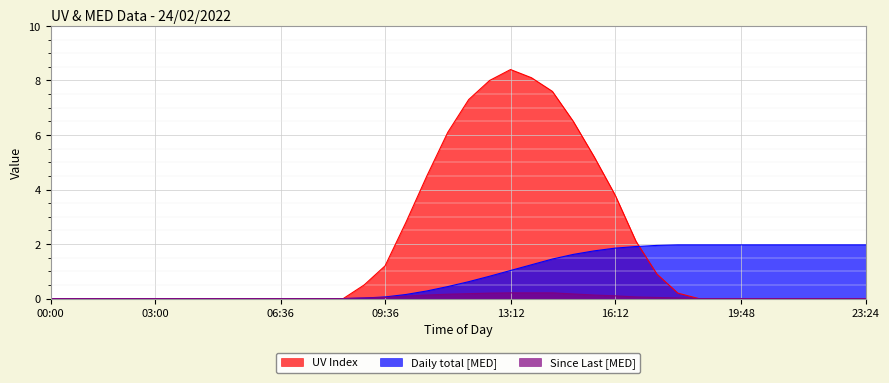

How many interior local peaks does the UV Index series have?

1